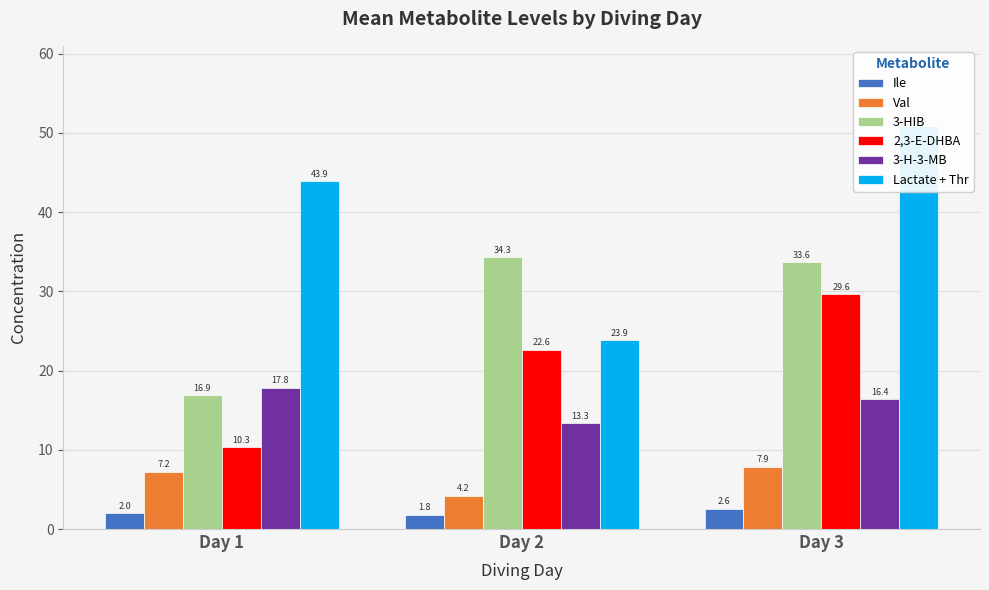

What are all the series names shown in the legend?

Ile, Val, 3-HIB, 2,3-E-DHBA, 3-H-3-MB, Lactate + Thr